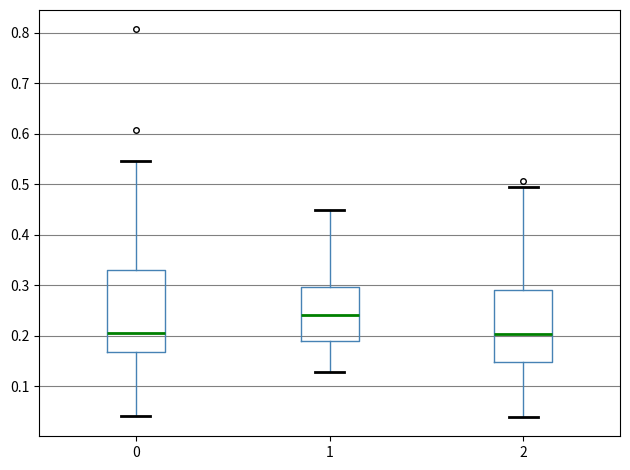

Which box's median line is the highest?

1